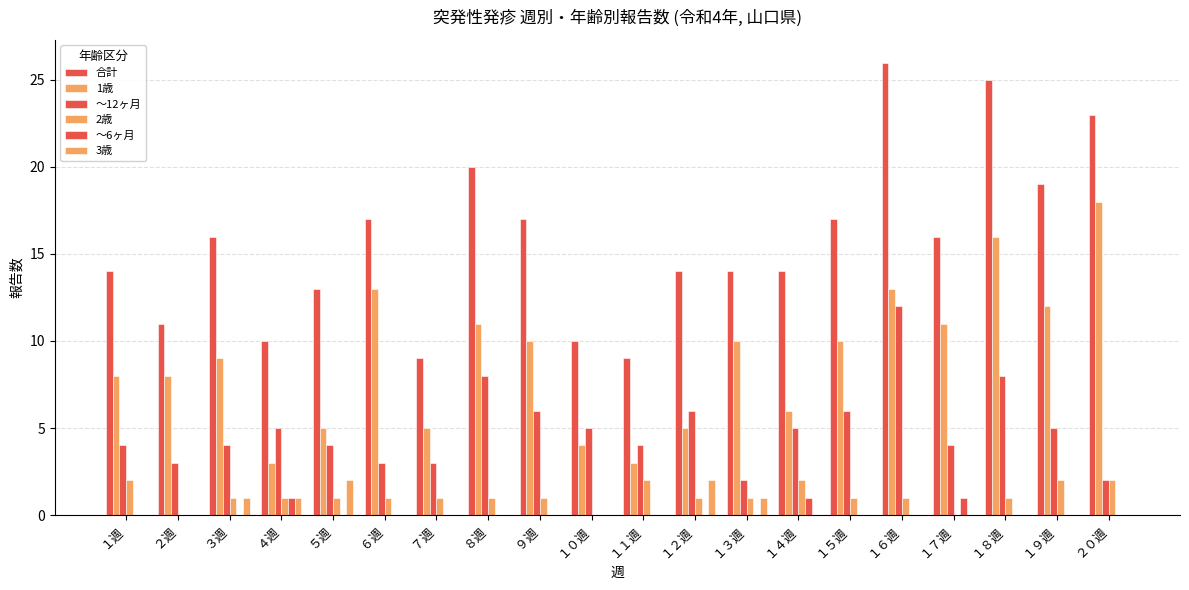

At which label does ～6ヶ月 reach its peak?

４週